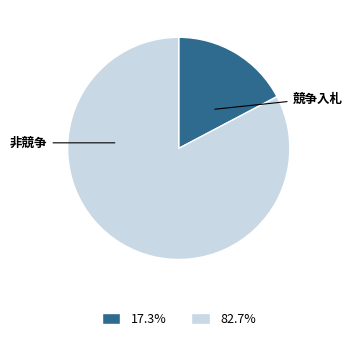

Is there a majority slice in this chart?

Yes